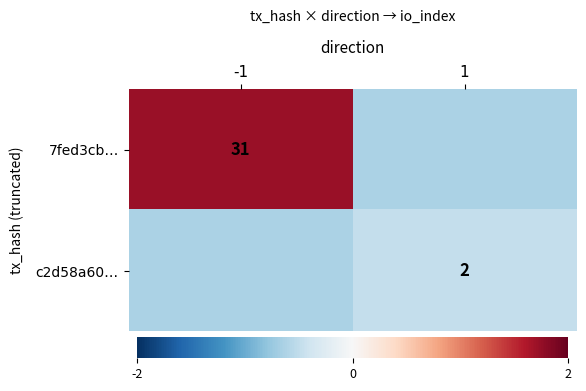

Which series has the largest range (max minus min)?

7fed3cb…